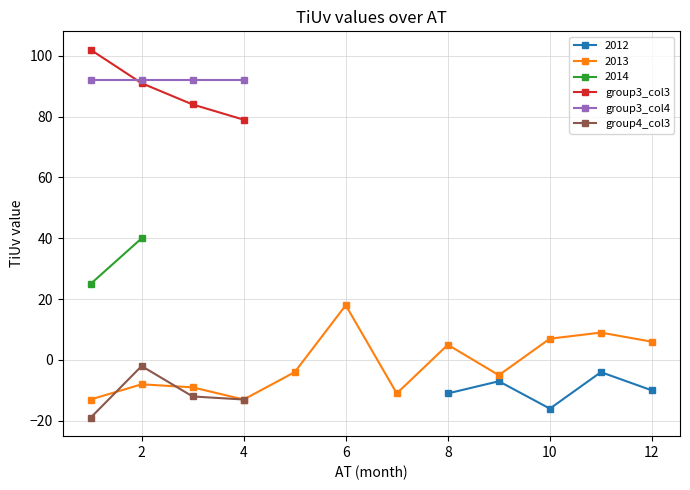

True or false: group3_col3 and group4_col3 intersect in this chart.

False